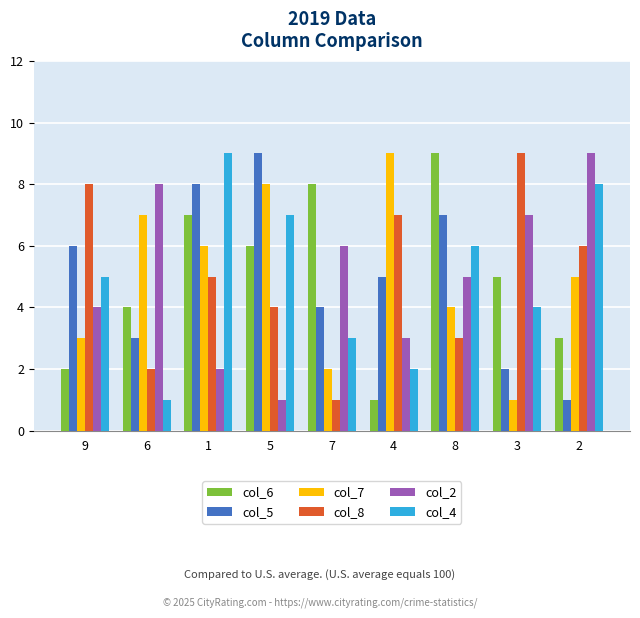

What is the total value across all series at 9?

28